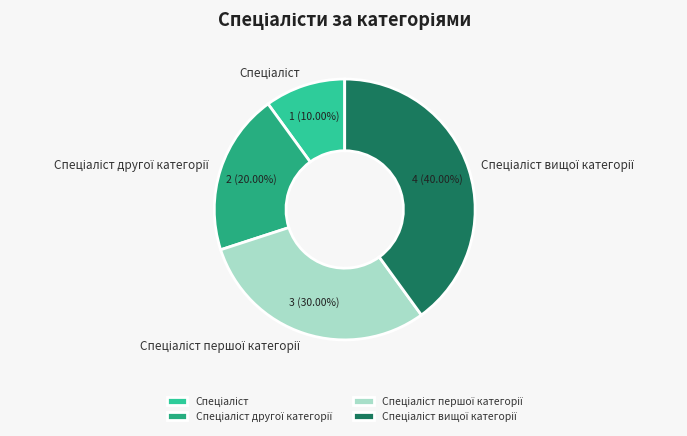

Is there any slice that represents more than half of the pie?

No